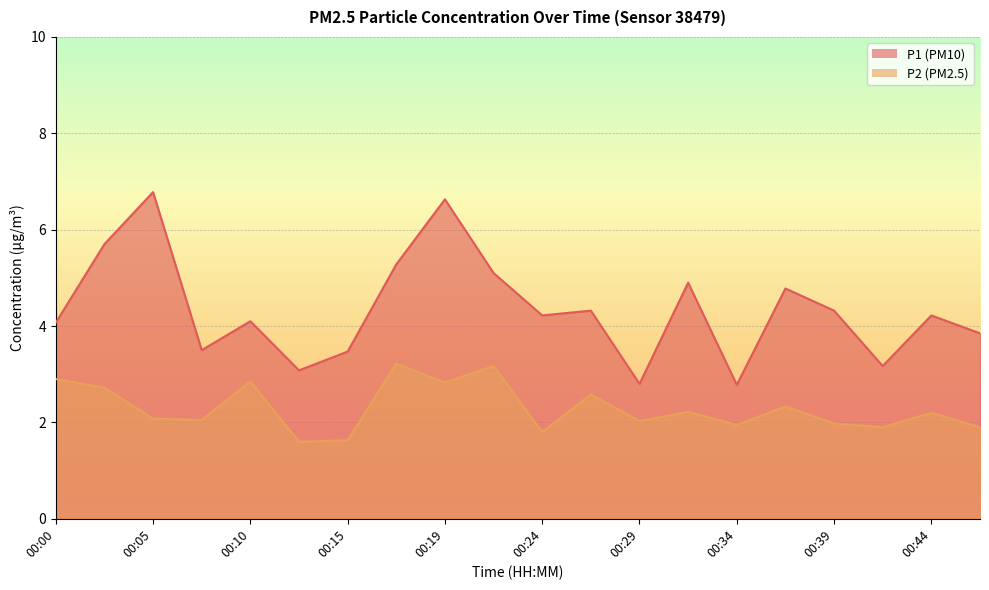

Reading left to right, transcribe all the data shown in this chart.

P1: 00:00=4.1	00:02=5.7	00:05=6.8	00:07=3.5	00:10=4.1	00:12=3.1	00:15=3.5	00:17=5.3	00:19=6.6	00:22=5.1	00:24=4.2	00:27=4.3	00:29=2.8	00:32=4.9	00:34=2.8	00:36=4.8	00:39=4.3	00:41=3.2	00:44=4.2	00:46=3.9
P2: 00:00=2.9	00:02=2.7	00:05=2.1	00:07=2.0	00:10=2.9	00:12=1.6	00:15=1.6	00:17=3.2	00:19=2.8	00:22=3.2	00:24=1.8	00:27=2.6	00:29=2.0	00:32=2.2	00:34=1.9	00:36=2.3	00:39=2.0	00:41=1.9	00:44=2.2	00:46=1.9